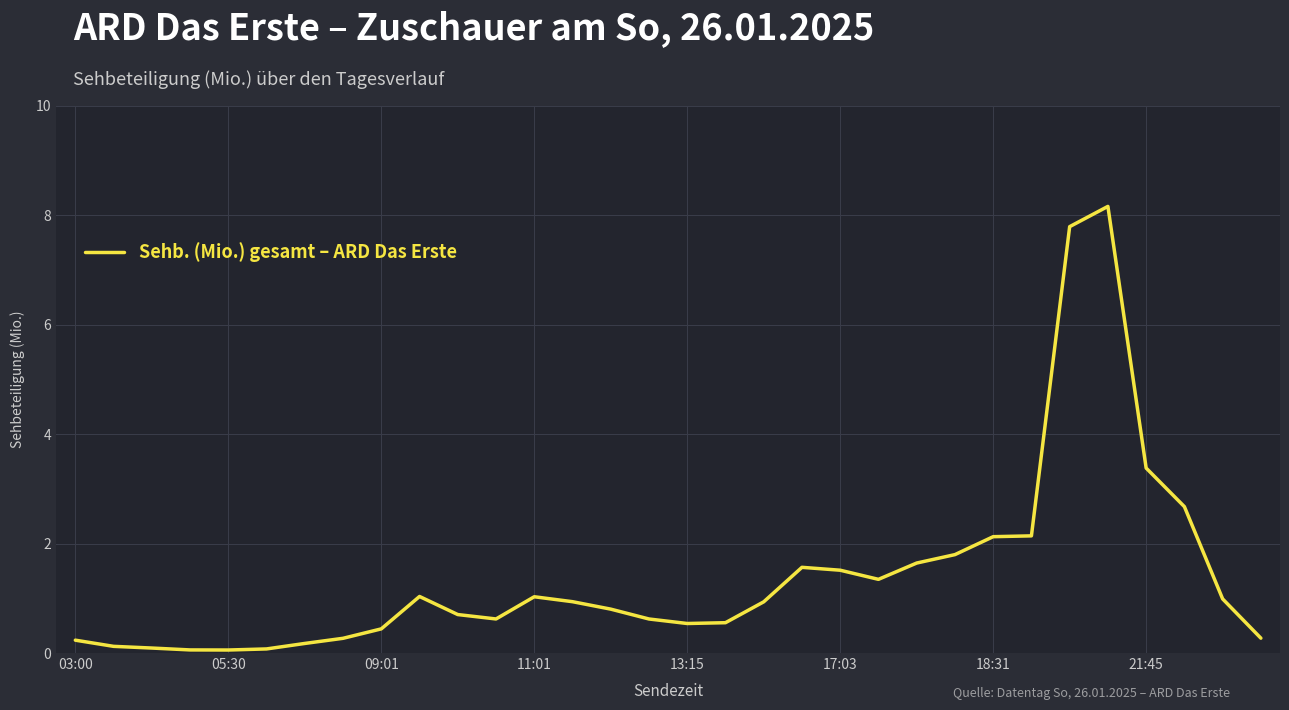

True or false: the data has more than 1 interior local peaks.

True